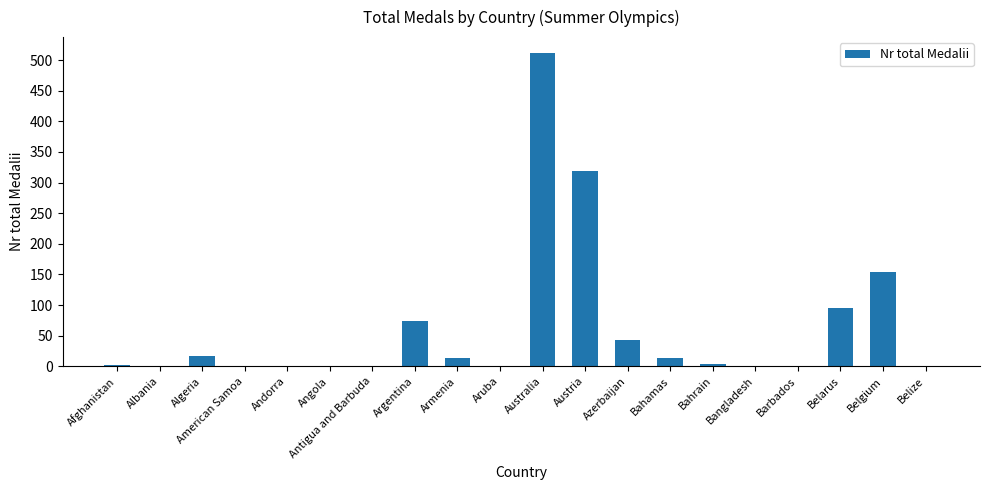

What is the sum of all values?

1249